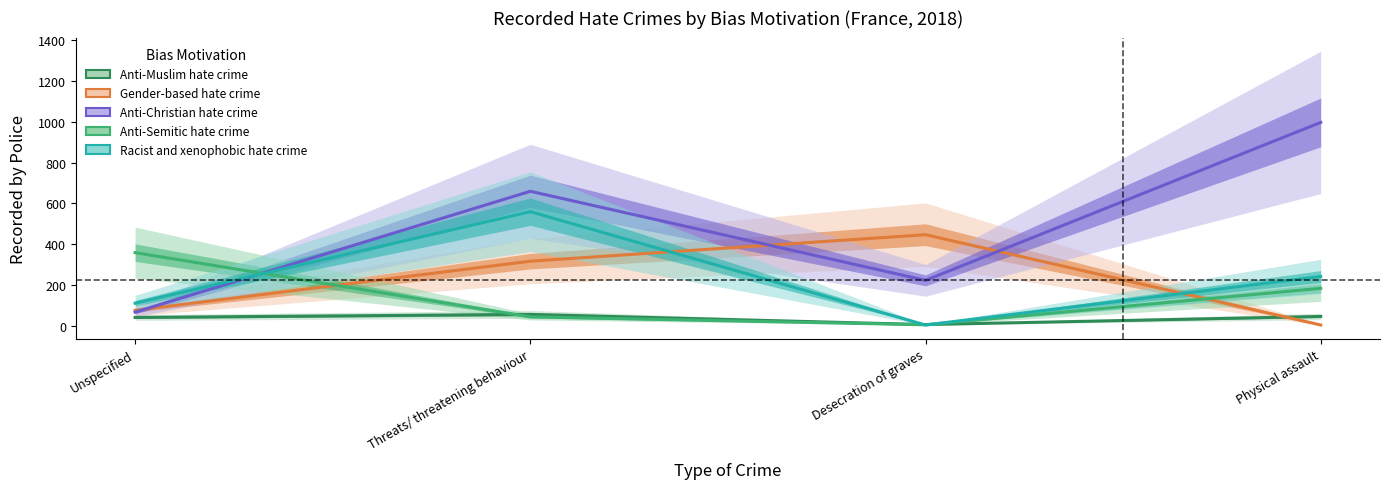

What is the maximum value shown in the chart?

997